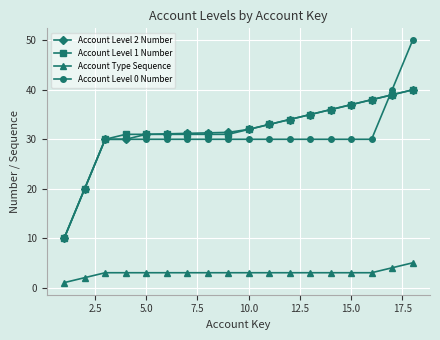

Which series has the largest range (max minus min)?

Account Level 0 Number